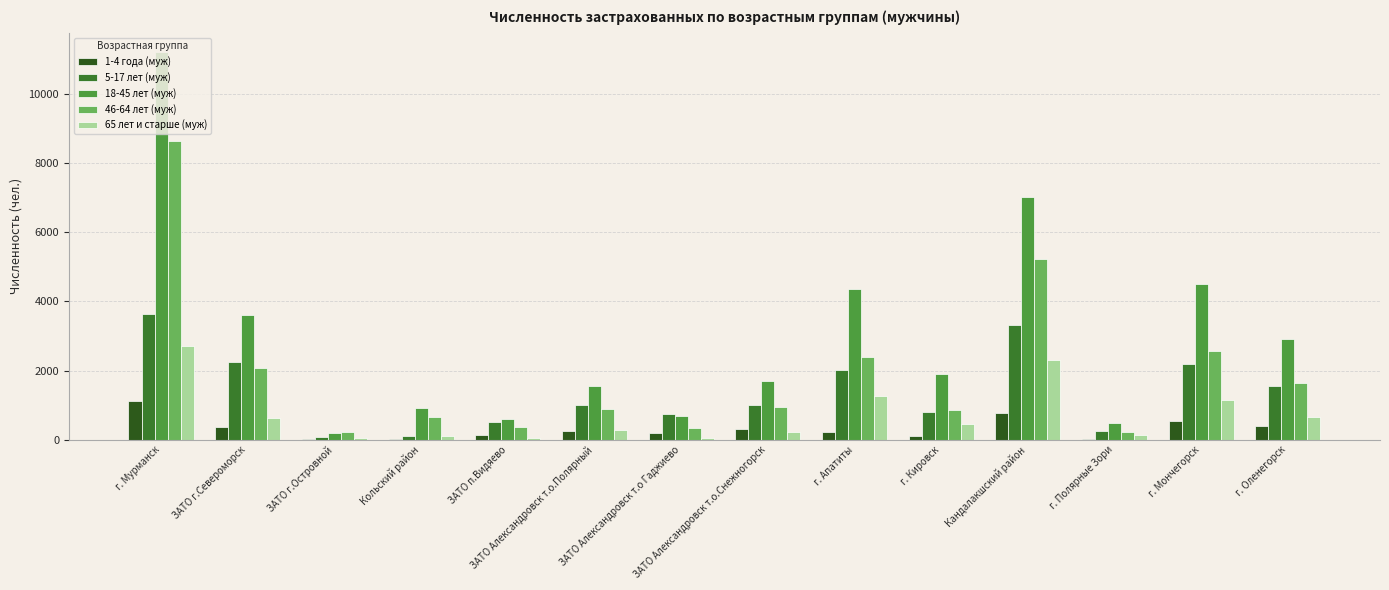

Is it true that 1-4 года (муж) equals 546 at г. Мончегорск?

True